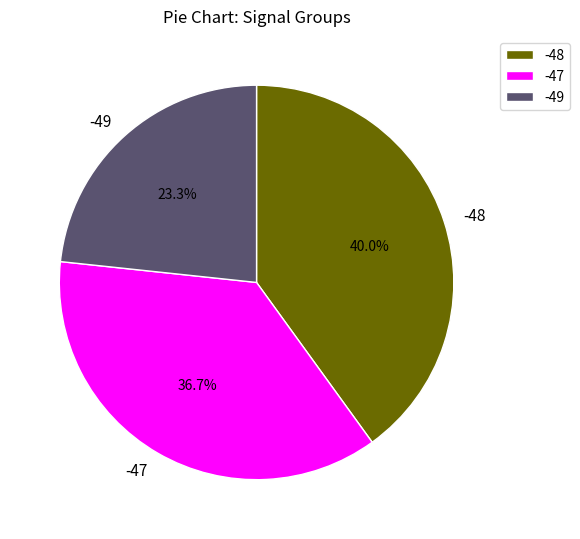

What is the ratio of the value at -47 to the value at -48?

0.9